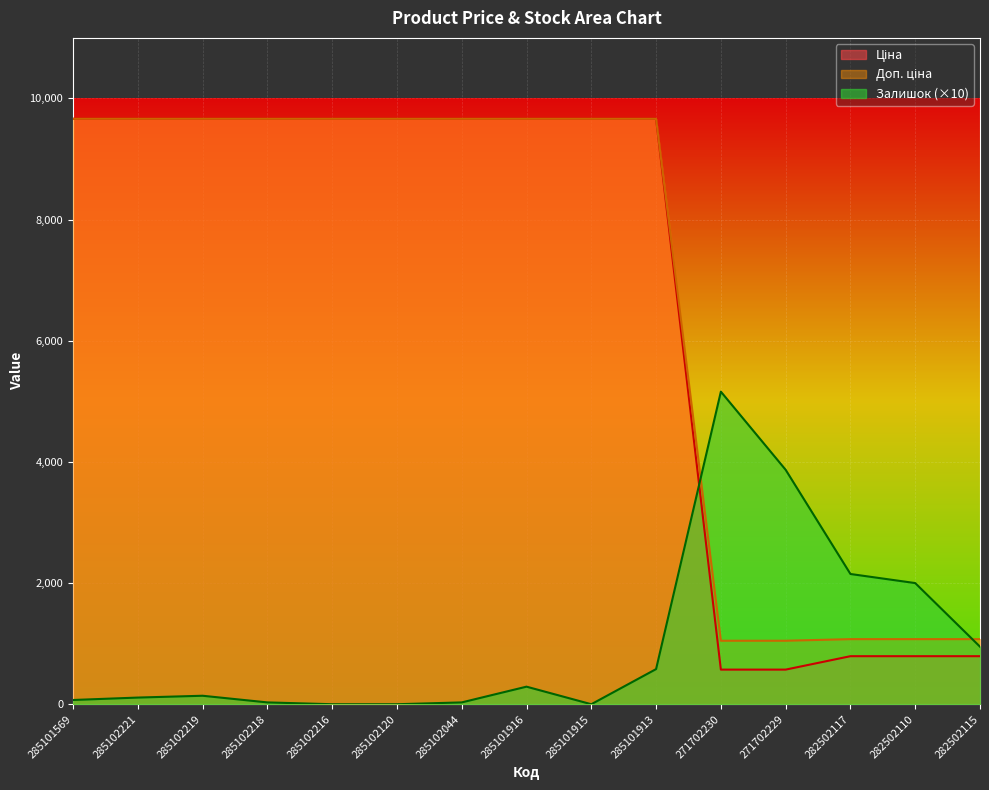

At which label is Залишок closest to 2580?

282502117